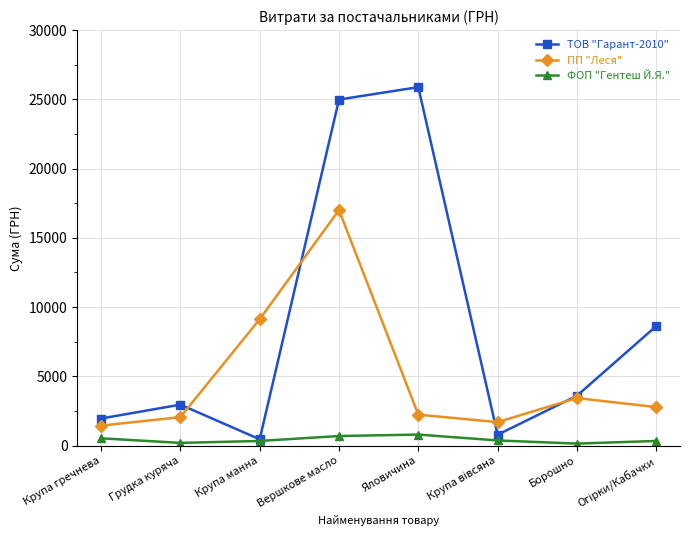

How many interior local valleys does the ПП "Леся" series have?

1